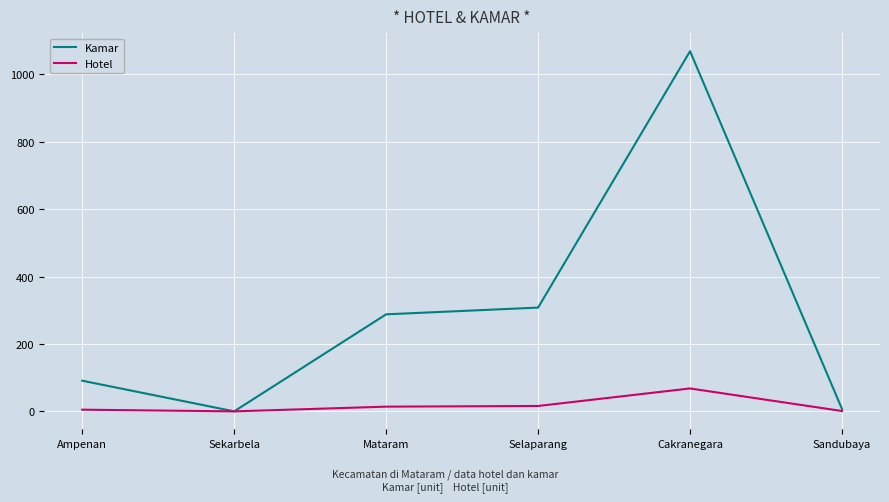

What is the maximum value shown in the chart?

1069